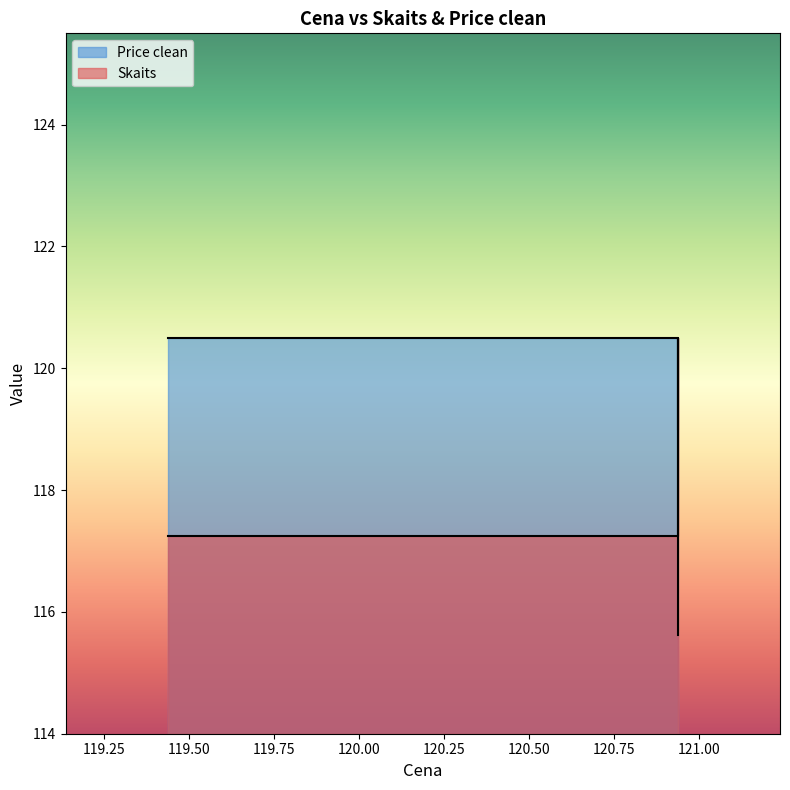

True or false: Price clean has a value of 120.5 at 10:47:26.

True